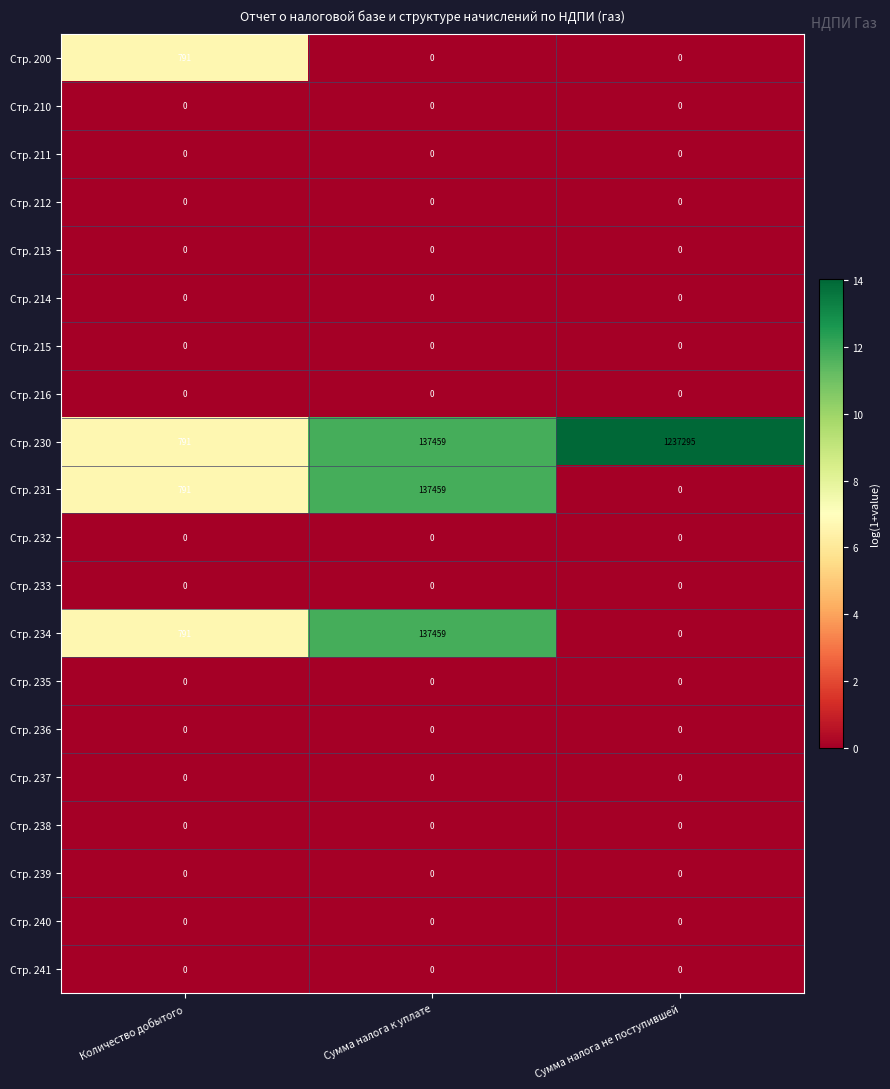

At which category does the chart reach its peak across all series?

Сумма налога не поступившей